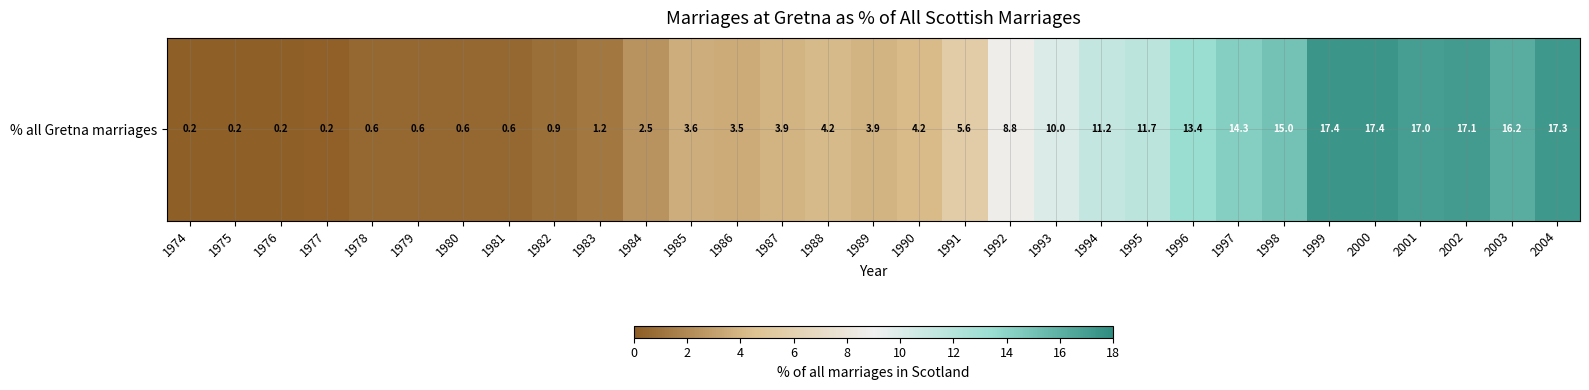

List the labels in order of value, largest first.

2000, 1999, 2004, 2002, 2001, 2003, 1998, 1997, 1996, 1995, 1994, 1993, 1992, 1991, 1990, 1988, 1989, 1987, 1985, 1986, 1984, 1983, 1982, 1981, 1979, 1978, 1980, 1977, 1976, 1974, 1975